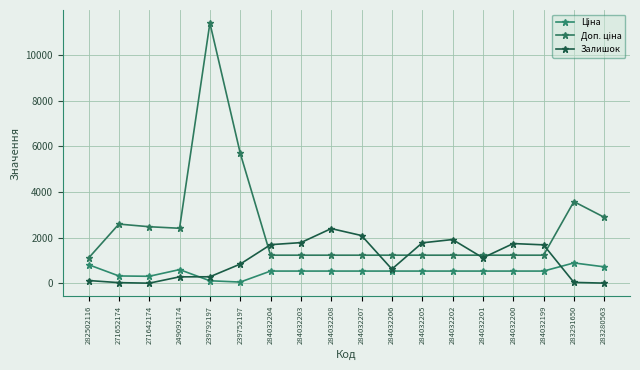

What is the approximate value of Ціна at 284032202?

539.0